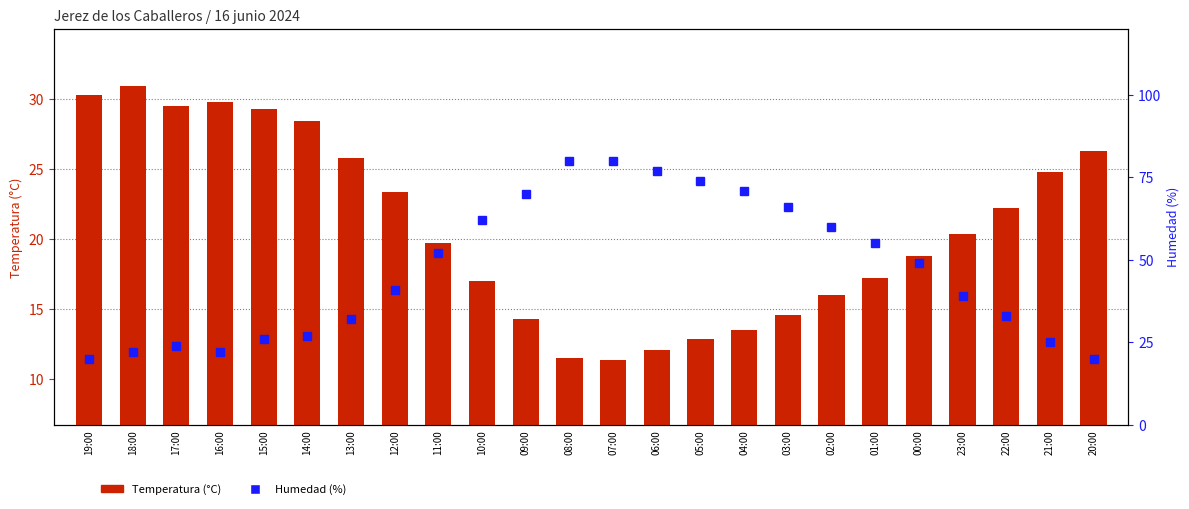

Which series has the widest spread of values?

Humedad (%)